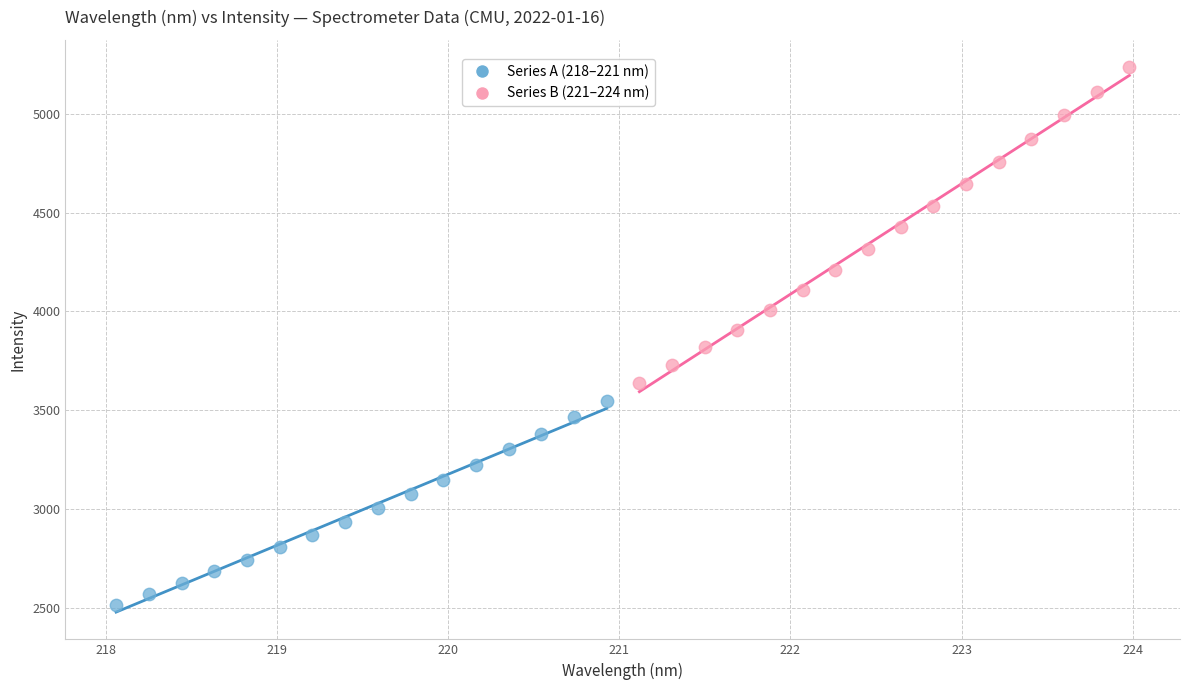

Which series contains the highest Y value?

Series B (221–224 nm)